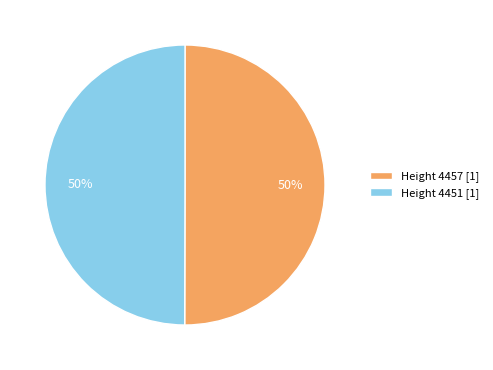

The Height 4451 [1] slice represents 50% of the pie. True or false?

True